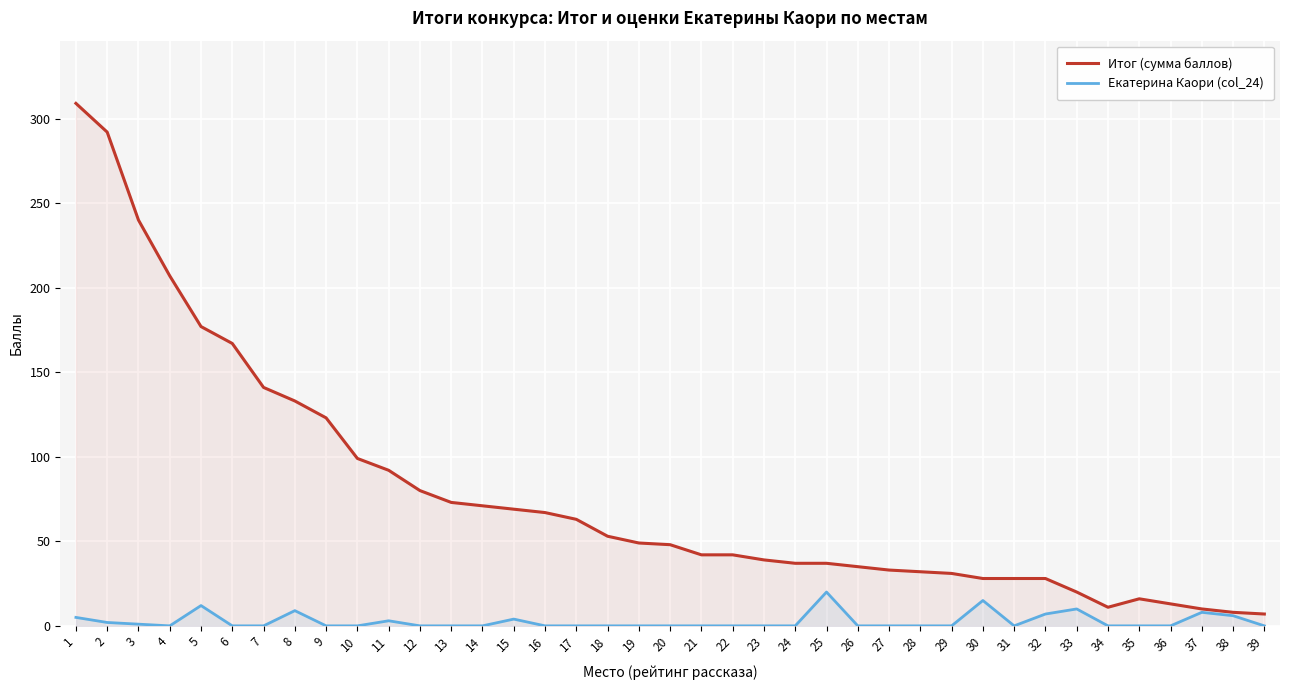

True or false: Итог (сумма баллов) and Екатерина Каори (col_24) cross at least once.

False